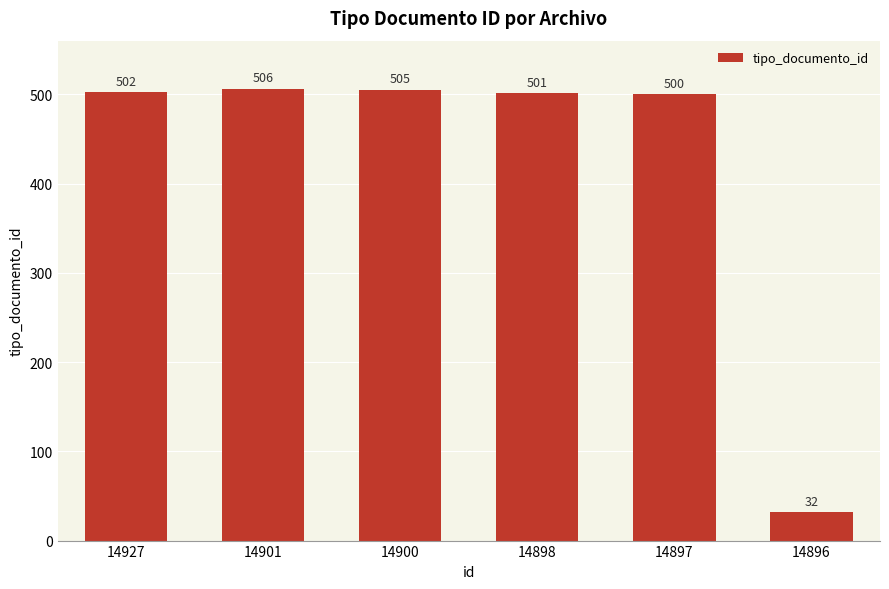

At which label is the value closest to 269?

14897